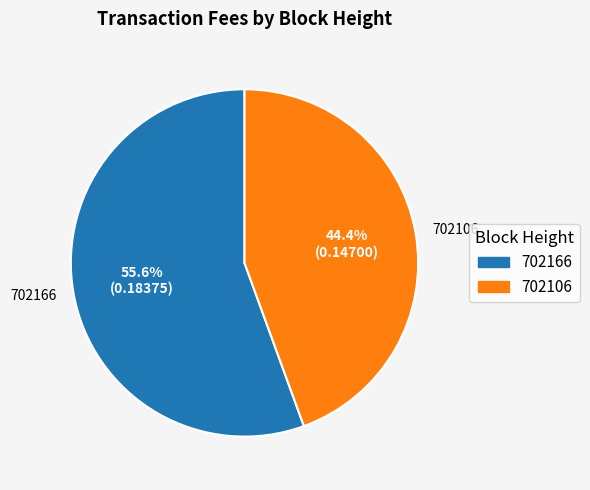

What percentage is the 702106 slice, to the nearest percent?

44%